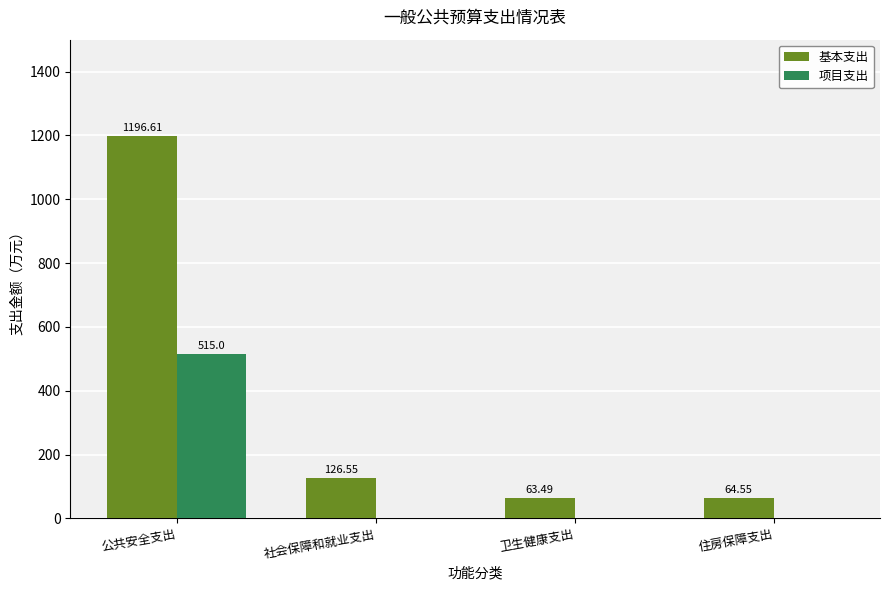

The value of 基本支出 at 卫生健康支出 is 63.5. True or false?

True